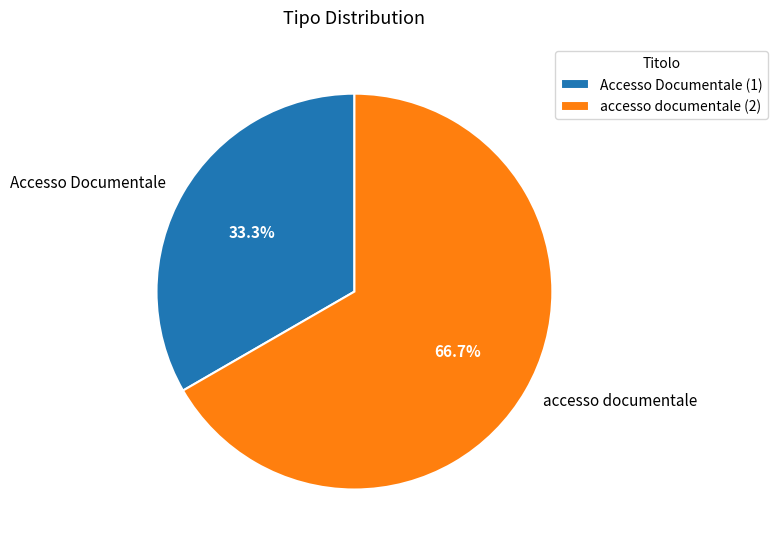

To the nearest percent, what percentage of the pie is Accesso Documentale?

33%